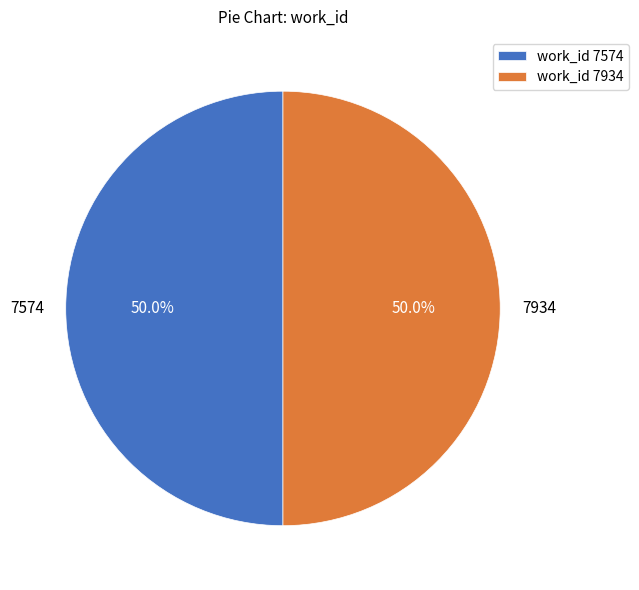

Is the sum of 7574 and 7934 greater than half?

Yes